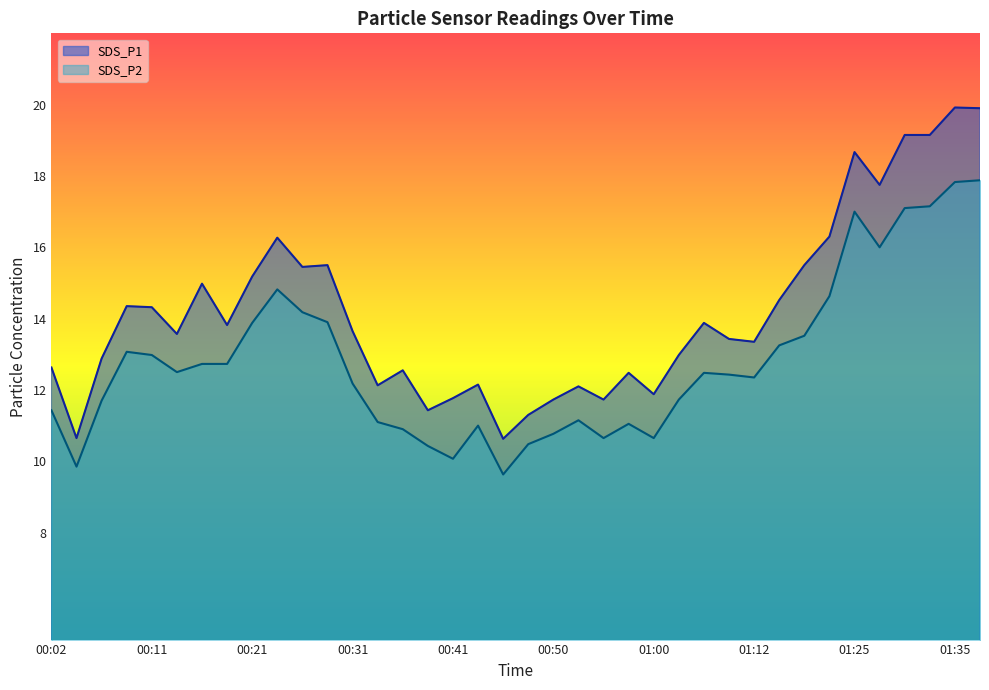

At which label does SDS_P1 first exceed 13?

00:09